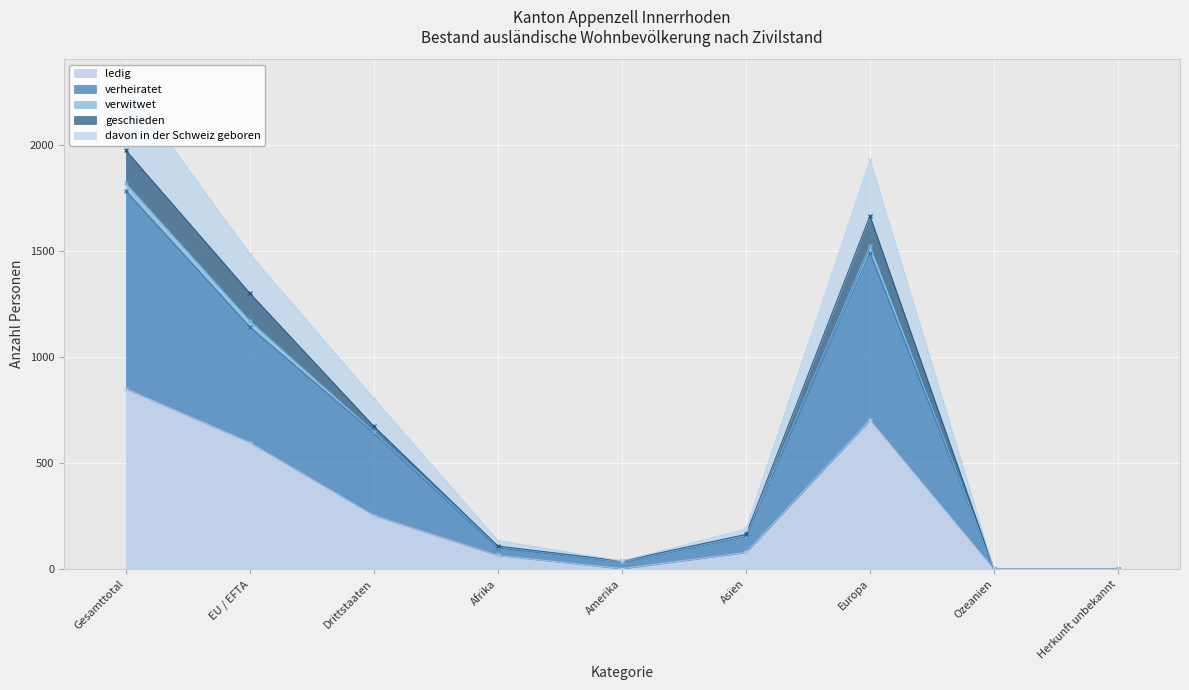

Is it true that verheiratet equals 953 at Europa?

False